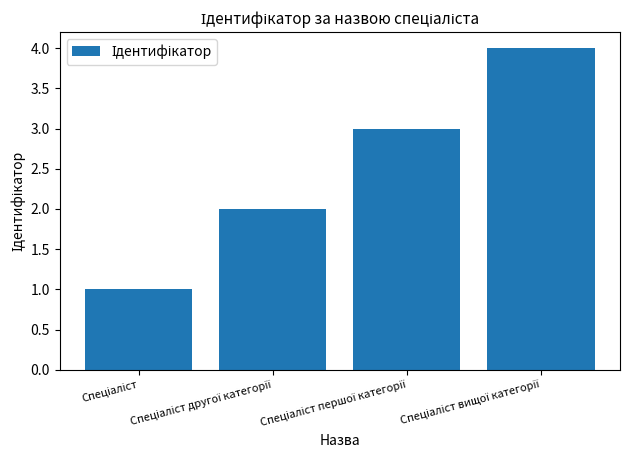

Reading left to right, list all the values displayed in this chart.

1	2	3	4